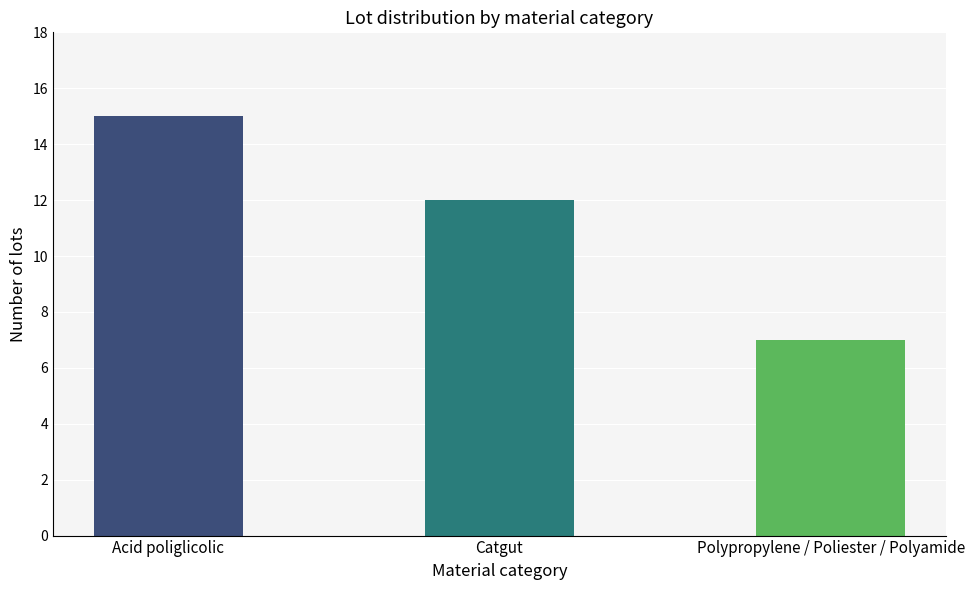

Is it true that the value at Catgut is 12?

True